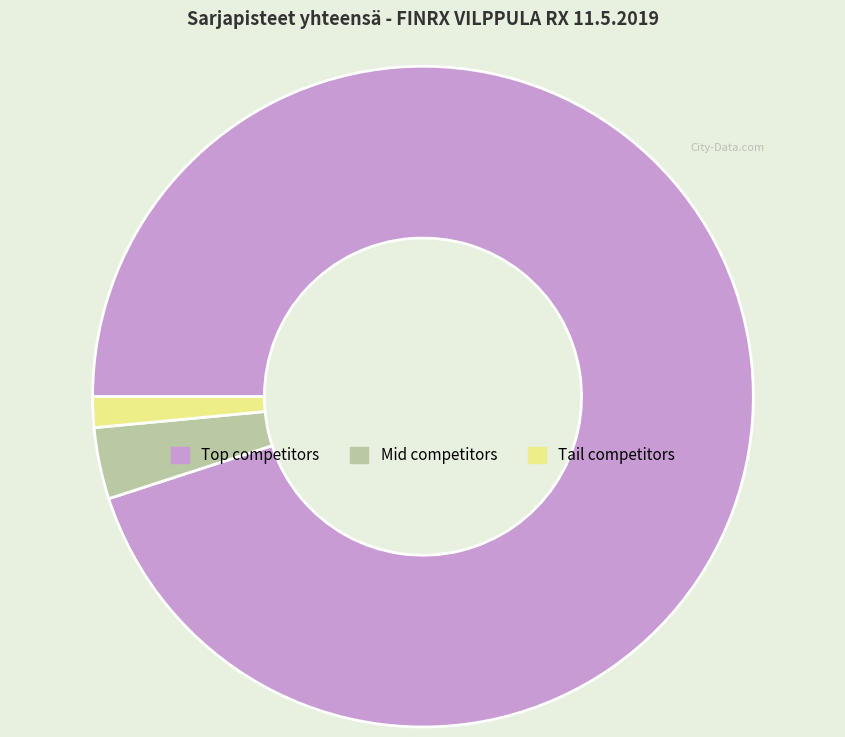

Rank the categories by value from highest to lowest.

Top competitors, Mid competitors, Tail competitors